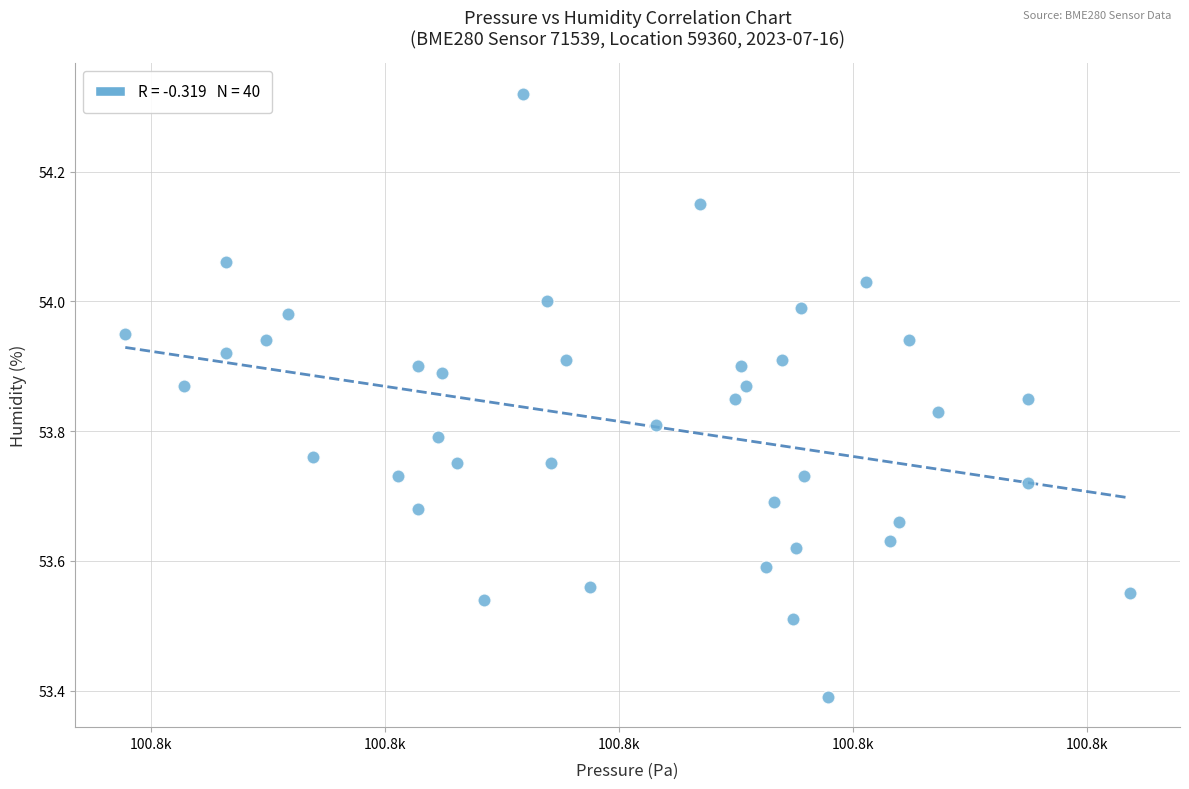

What is the range of X values (max minus min)?

42.9